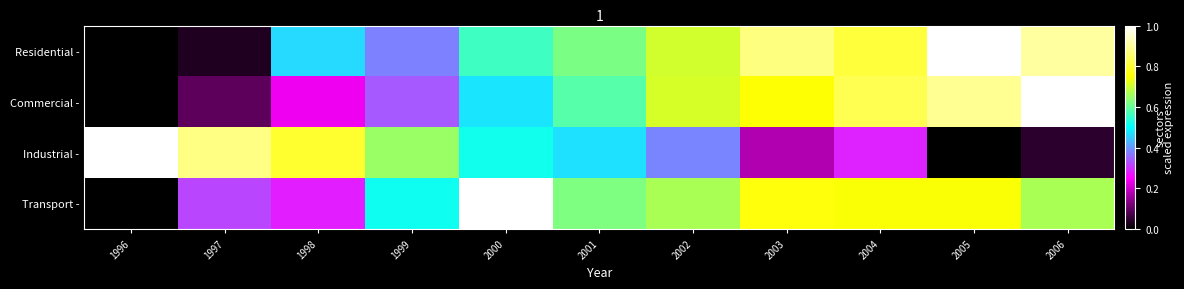

At which category does the chart reach its minimum across all series?

1996